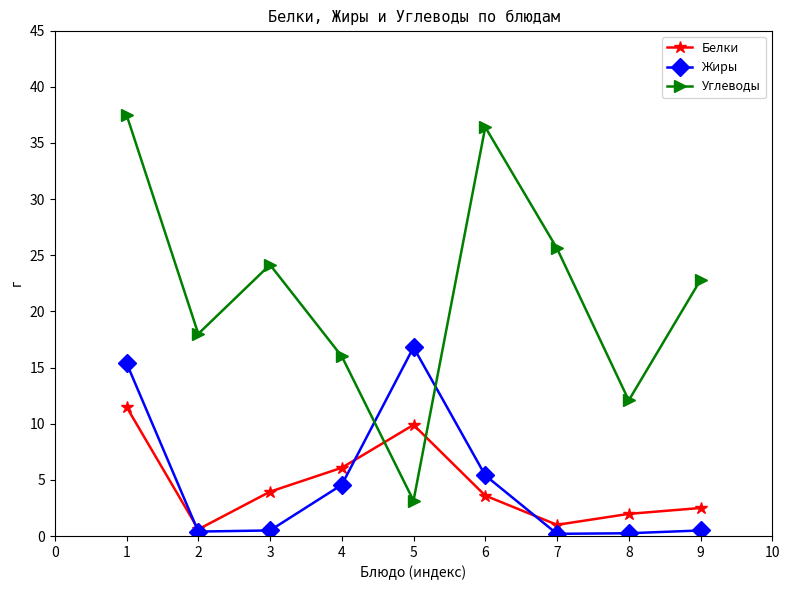

Is it true that Жиры equals 0.1 at 6?

False